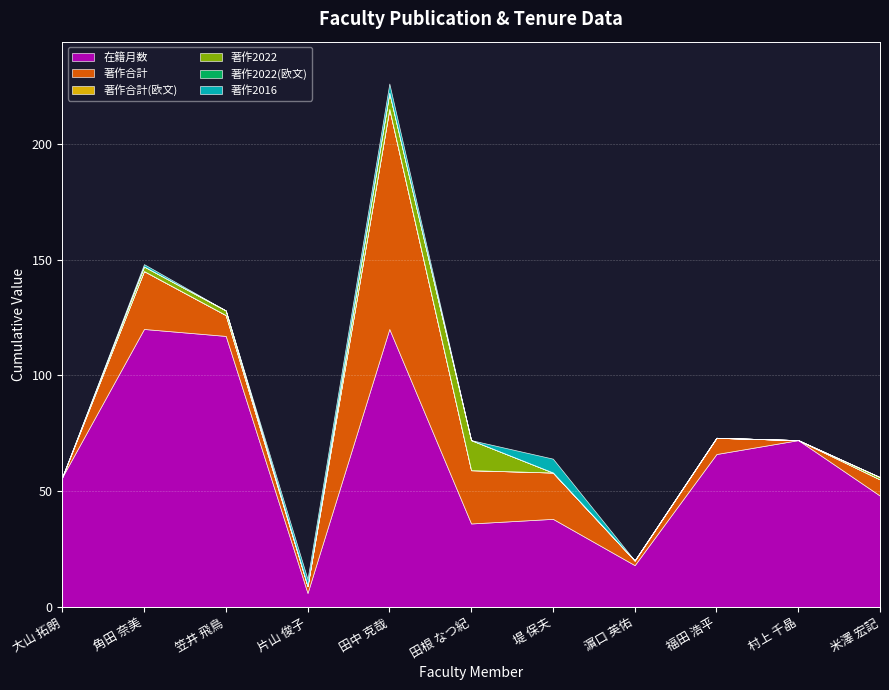

Where is 著作合計 nearest to the value 47?

角田 奈美